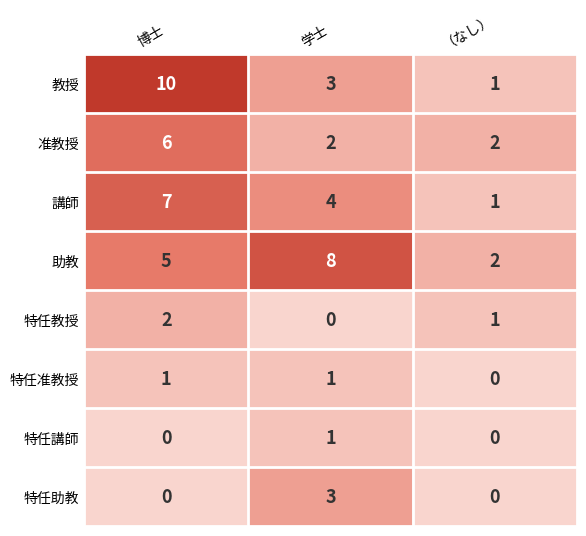

Which series changed the most between 博士 and （なし）?

教授